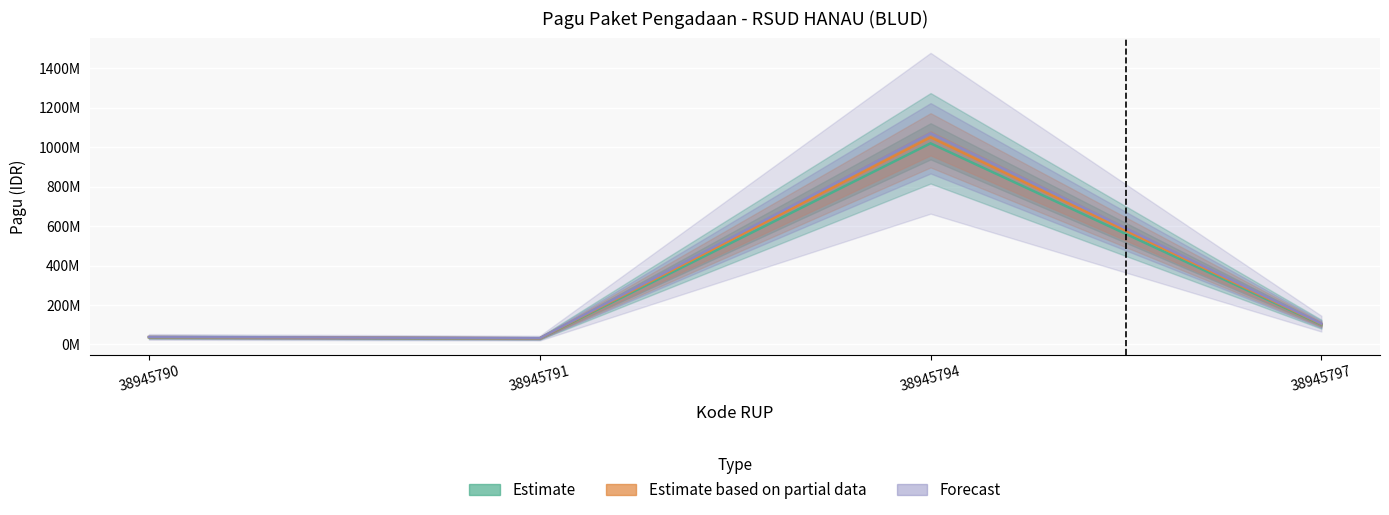

How many data points are above 100000000?

1